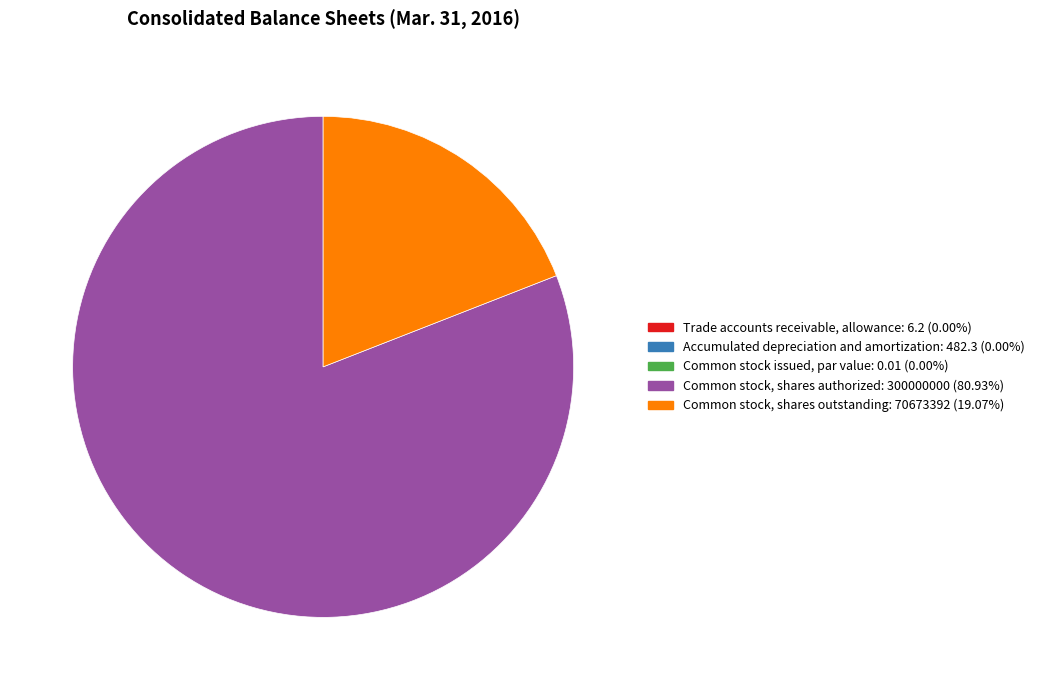

Does any single category account for the majority?

Yes